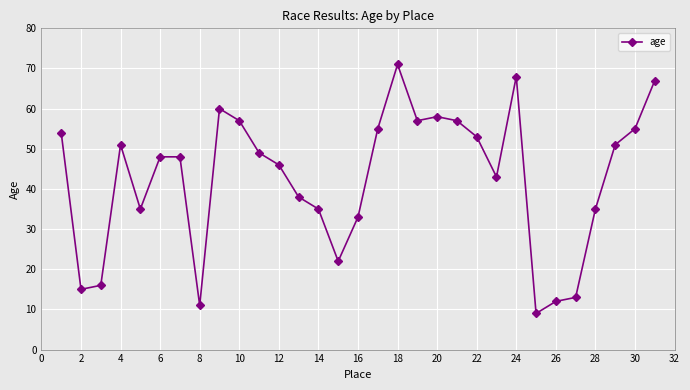

How many lines are shown in the chart?

1